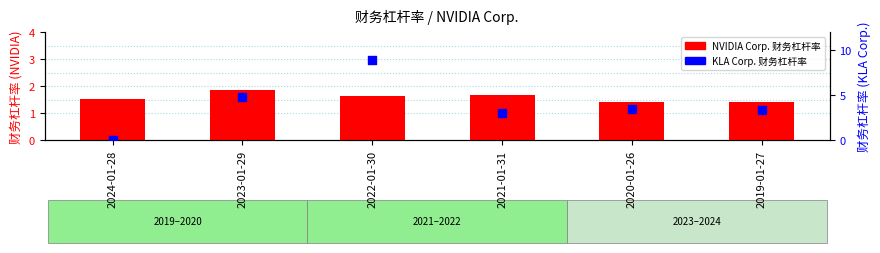

What are all the series names shown in the legend?

NVIDIA Corp. 财务杠杆率, KLA Corp. 财务杠杆率